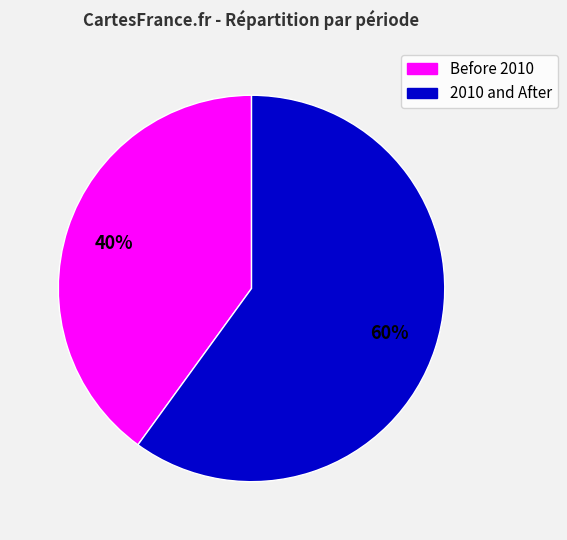

To the nearest percent, what is the average slice percentage?

50%